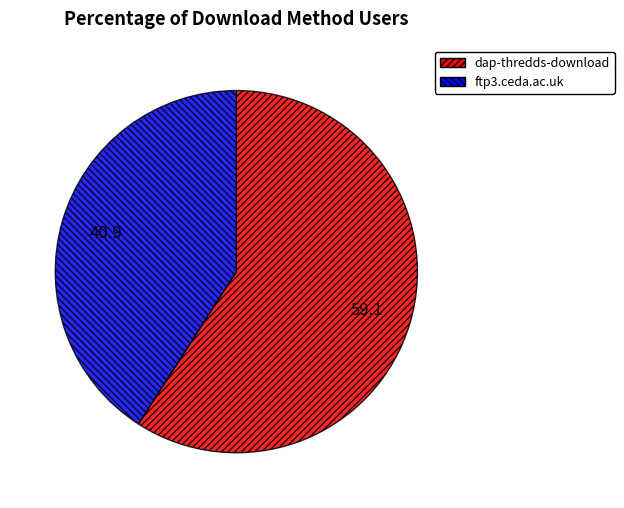

Which slice is the smallest?

ftp3.ceda.ac.uk